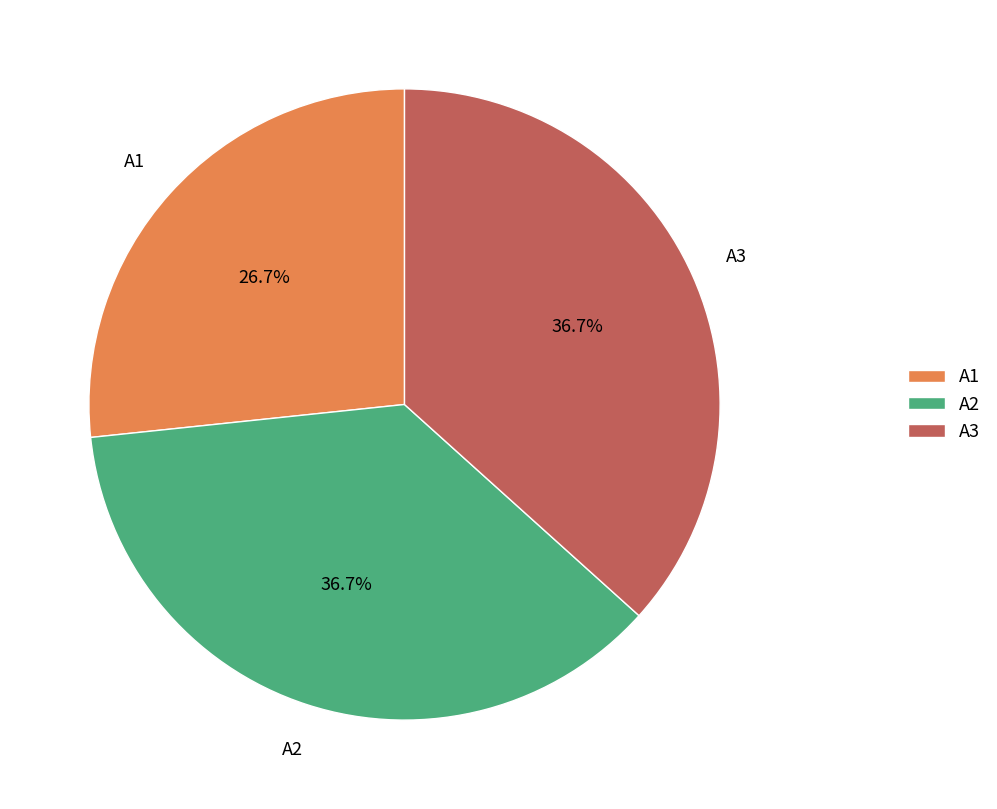

To the nearest percent, what portion does A1 represent?

27%